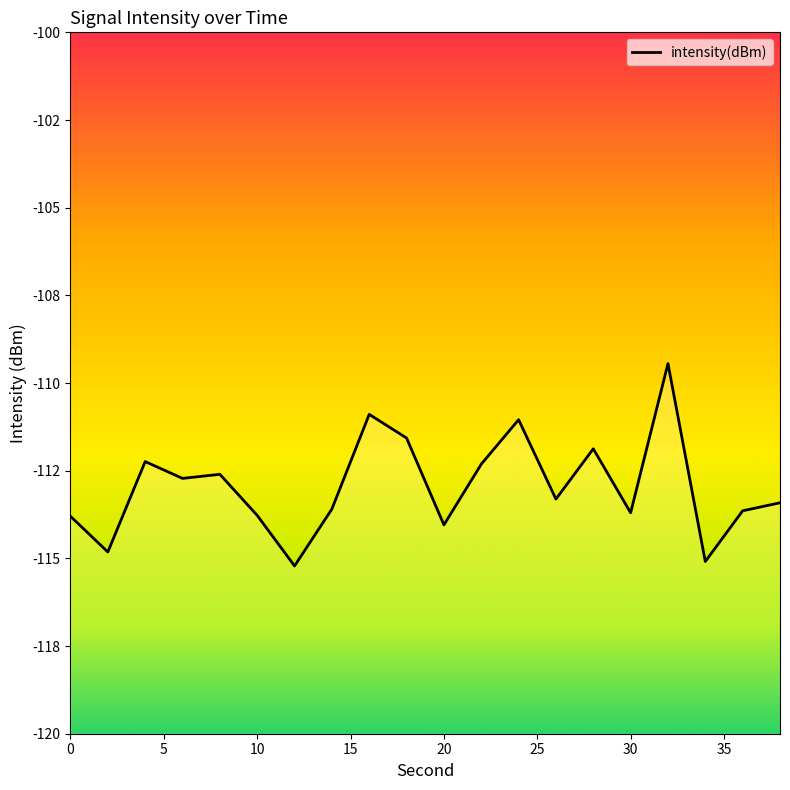

True or false: the data shows -40.3 at 17.

False